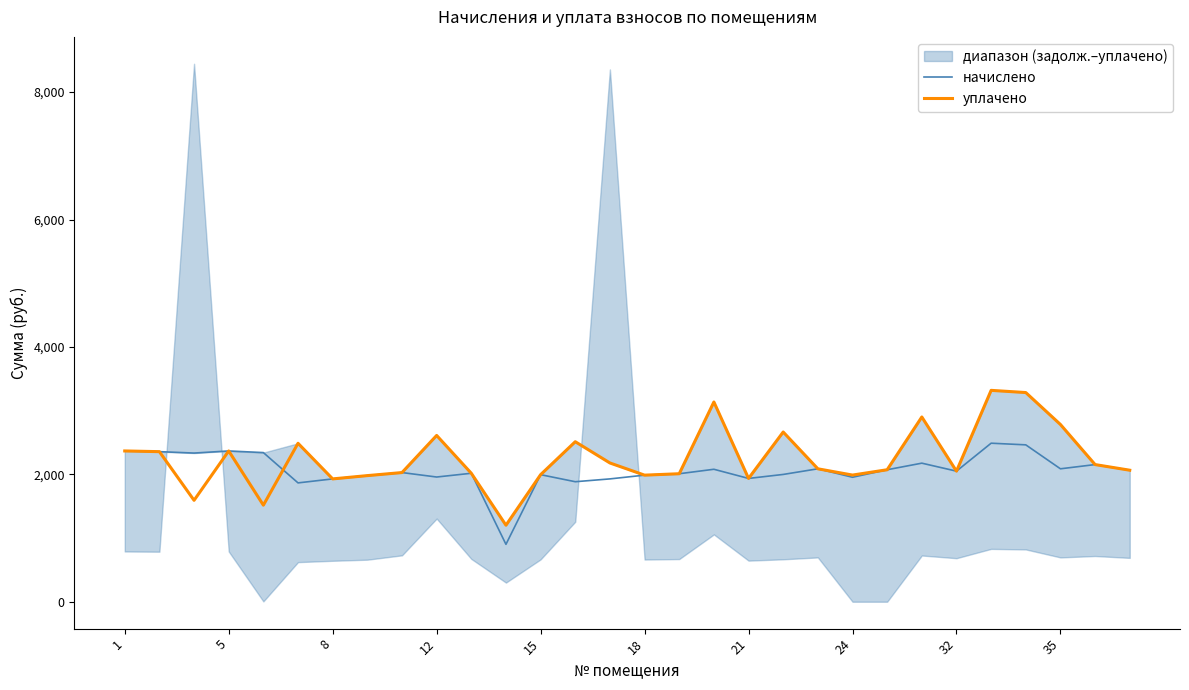

What is the highest value of the начислено series?

2488.7